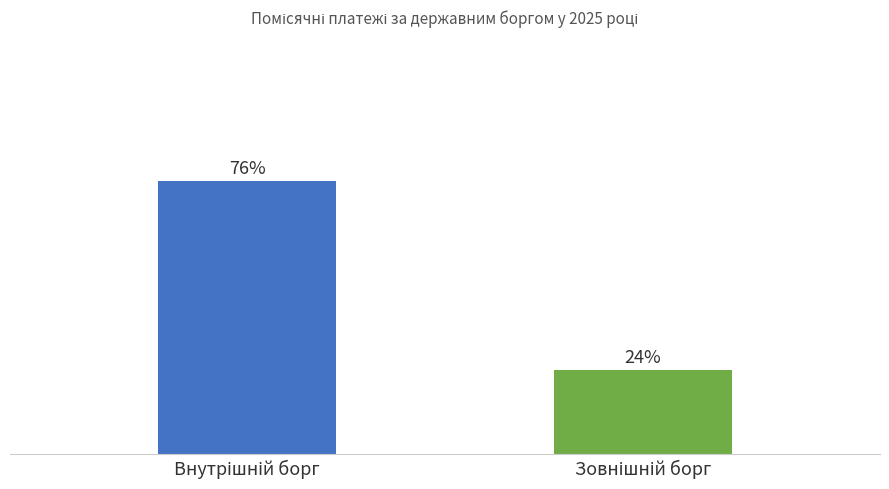

List the series in order of their overall mean, lowest first.

Зовнішній борг, Внутрішній борг